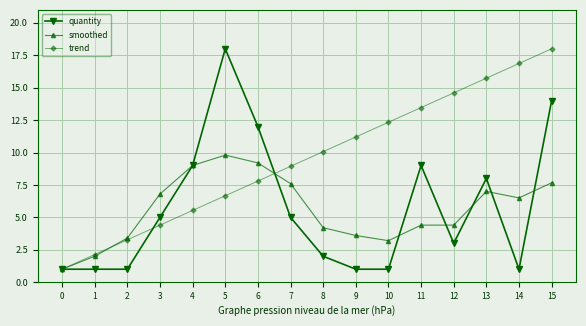

What is the sum of all trend values?

152.0